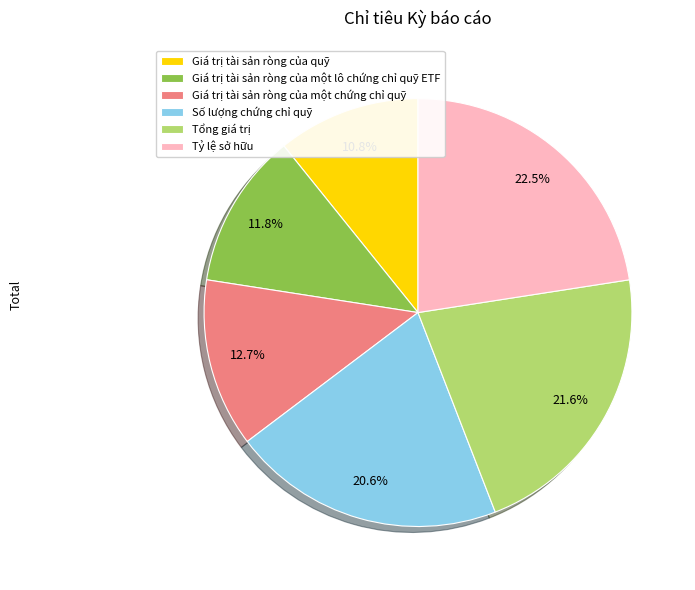

The Số lượng chứng chỉ quỹ slice represents 9% of the pie. True or false?

False